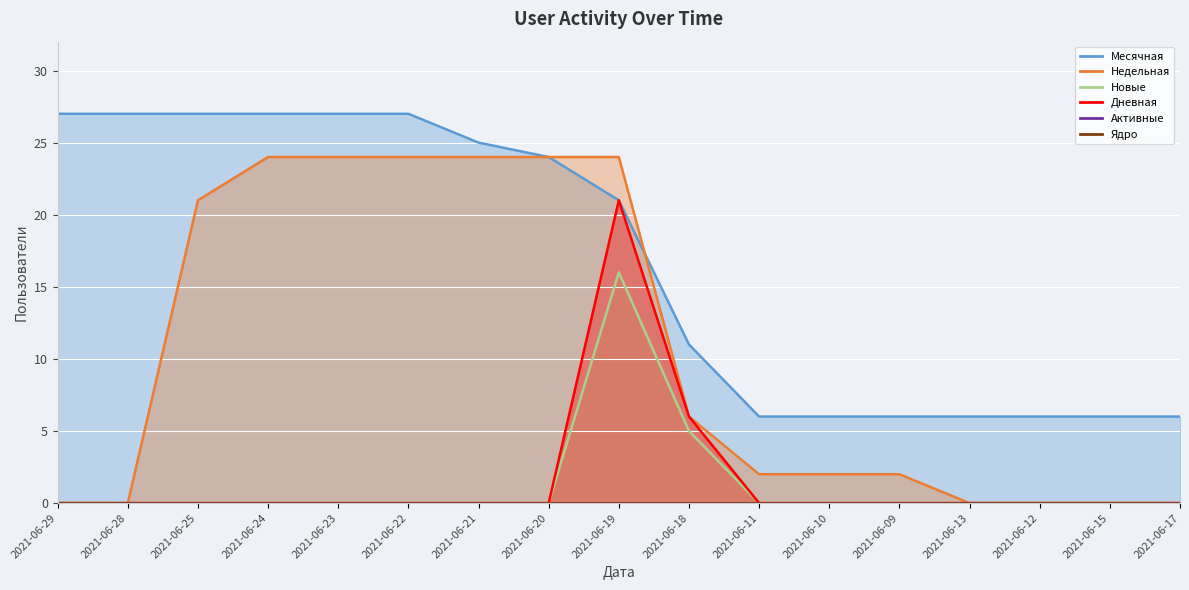

Is it true that Дневная equals 0 at 2021-06-10?

True